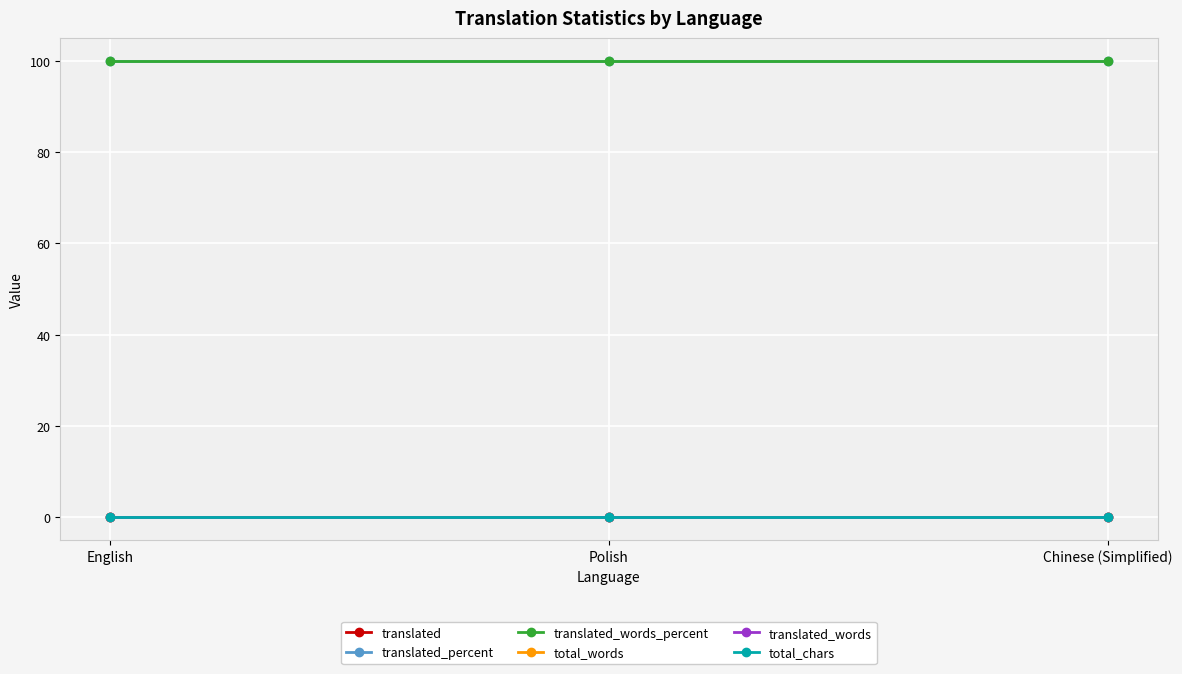

What is the label of the 3rd point from the left?

Chinese (Simplified)